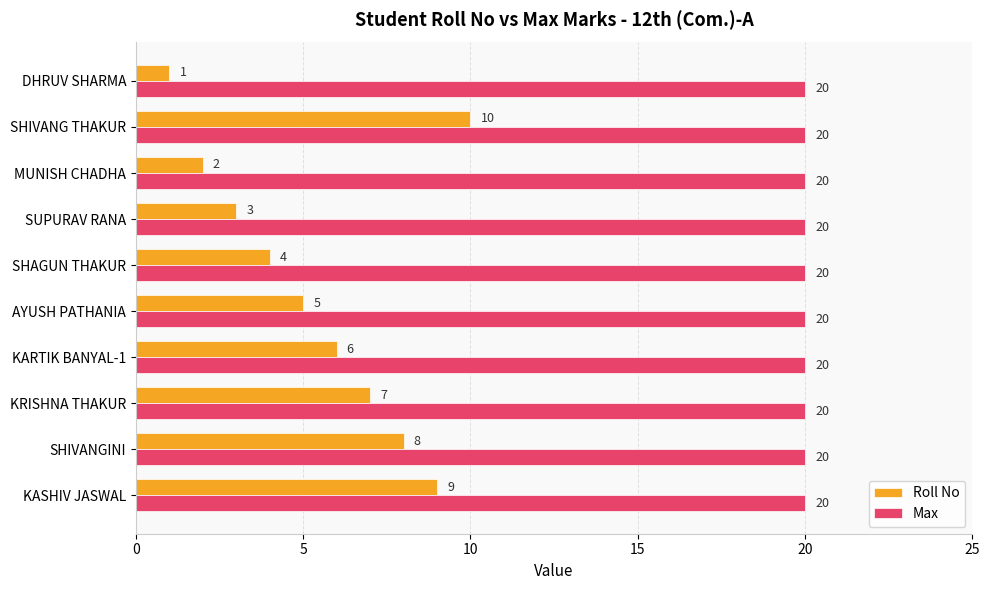

What is the maximum value for Max?

20